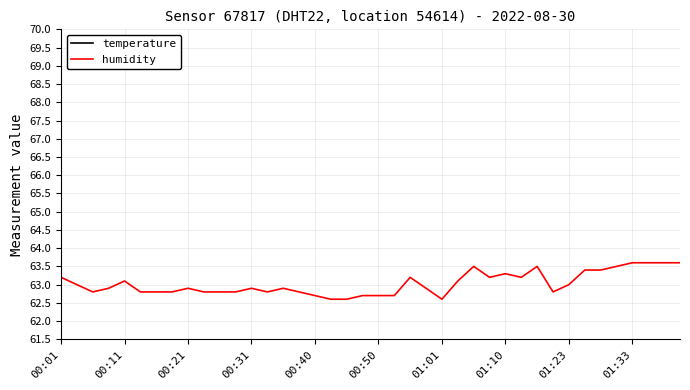

True or false: humidity and temperature intersect in this chart.

False